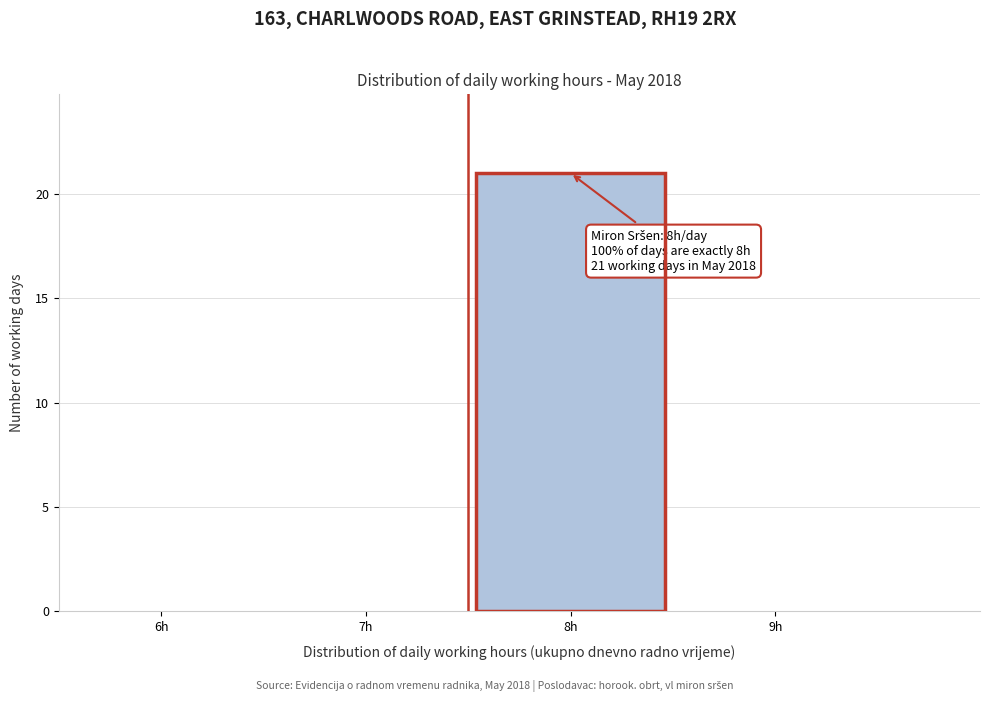

Reading left to right, what are all the values shown in this chart?

6h=0	7h=0	8h=21	9h=0